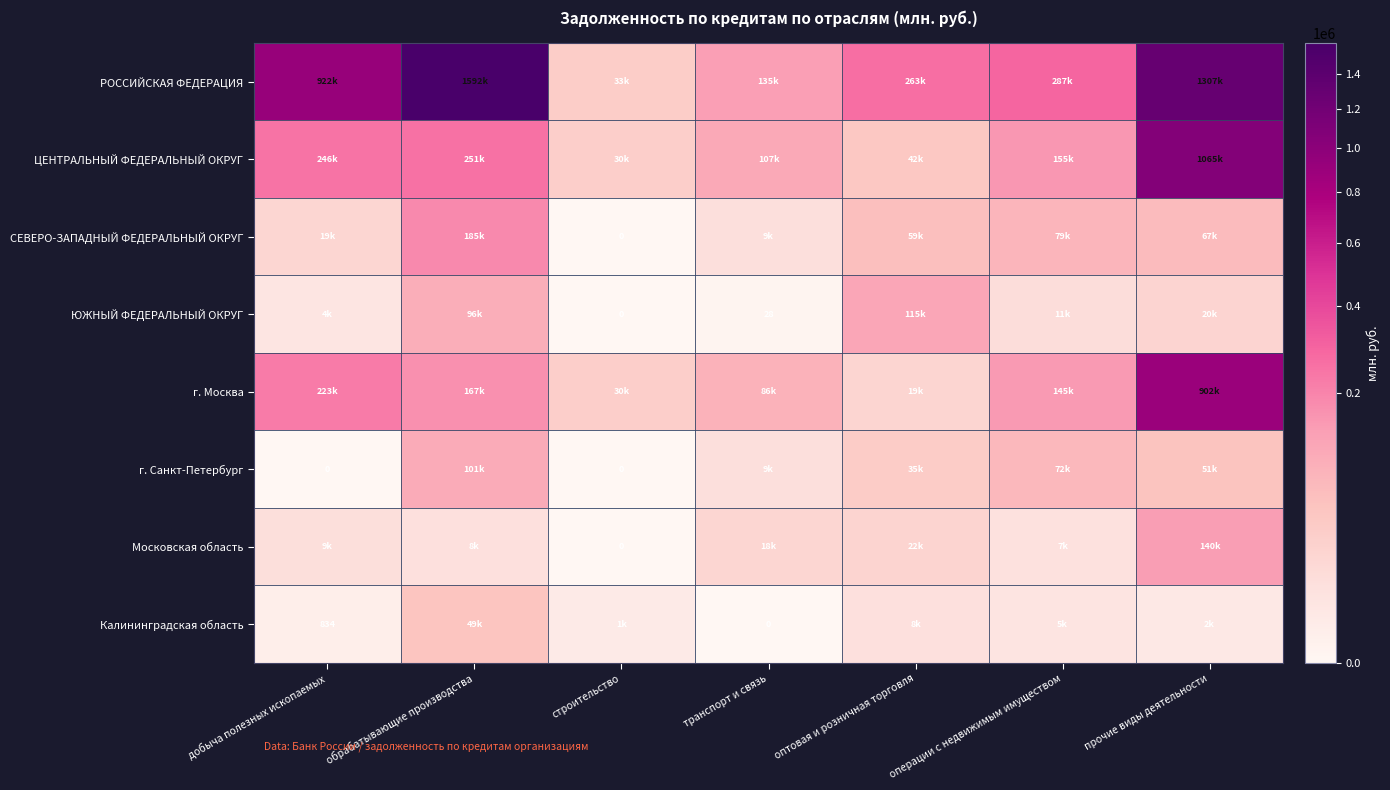

Rank the series at обрабатывающие производства from highest to lowest value.

РОССИЙСКАЯ ФЕДЕРАЦИЯ, ЦЕНТРАЛЬНЫЙ ФЕДЕРАЛЬНЫЙ ОКРУГ, СЕВЕРО-ЗАПАДНЫЙ ФЕДЕРАЛЬНЫЙ ОКРУГ, г. Москва, г. Санкт-Петербург, ЮЖНЫЙ ФЕДЕРАЛЬНЫЙ ОКРУГ, Калининградская область, Московская область